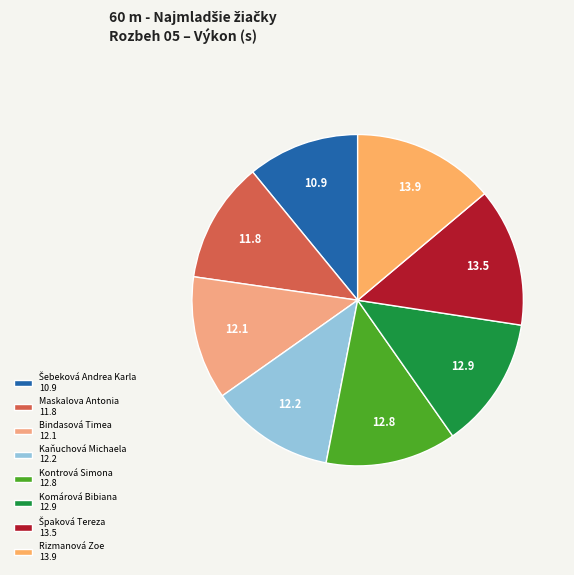

Approximately how many times larger is the value at Šebeková Andrea Karla compared to Kontrová Simona?

0.9